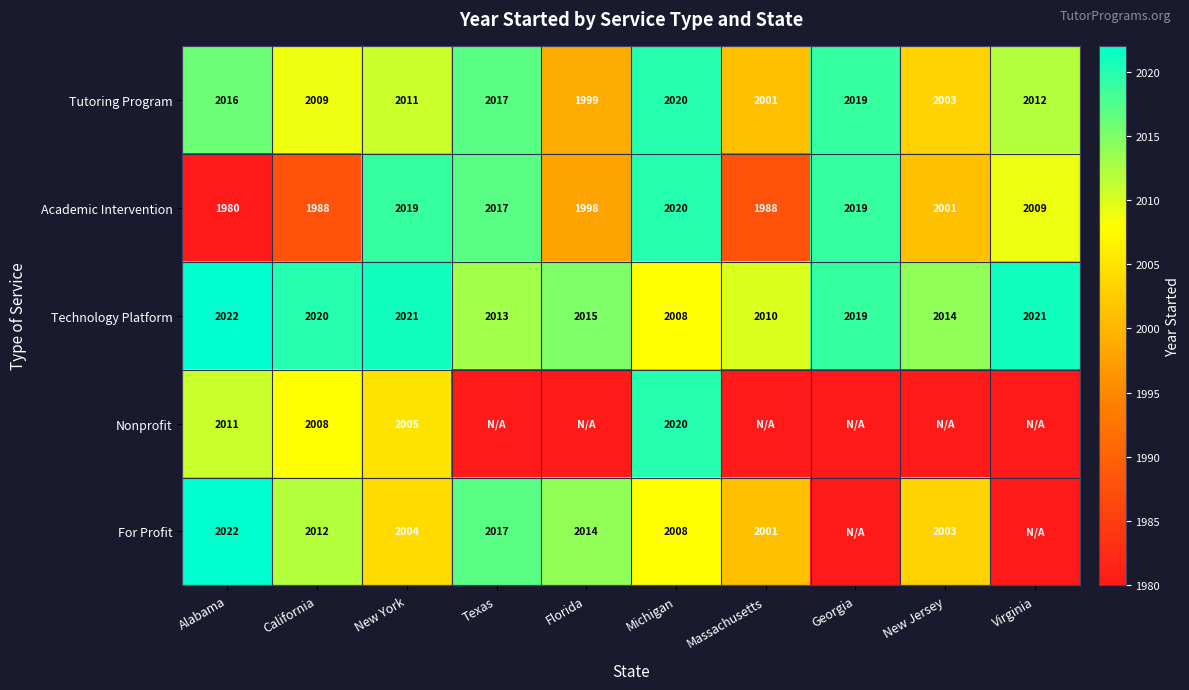

What is the total value across all series at Alabama?

10051